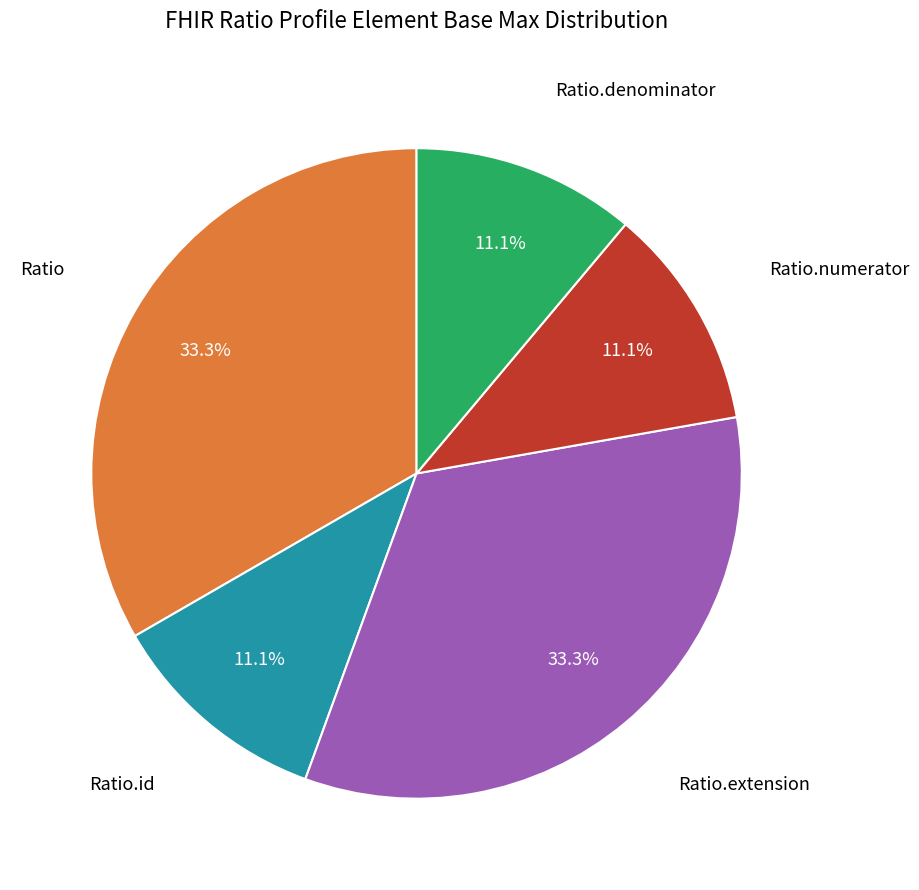

Does any single category account for the majority?

No